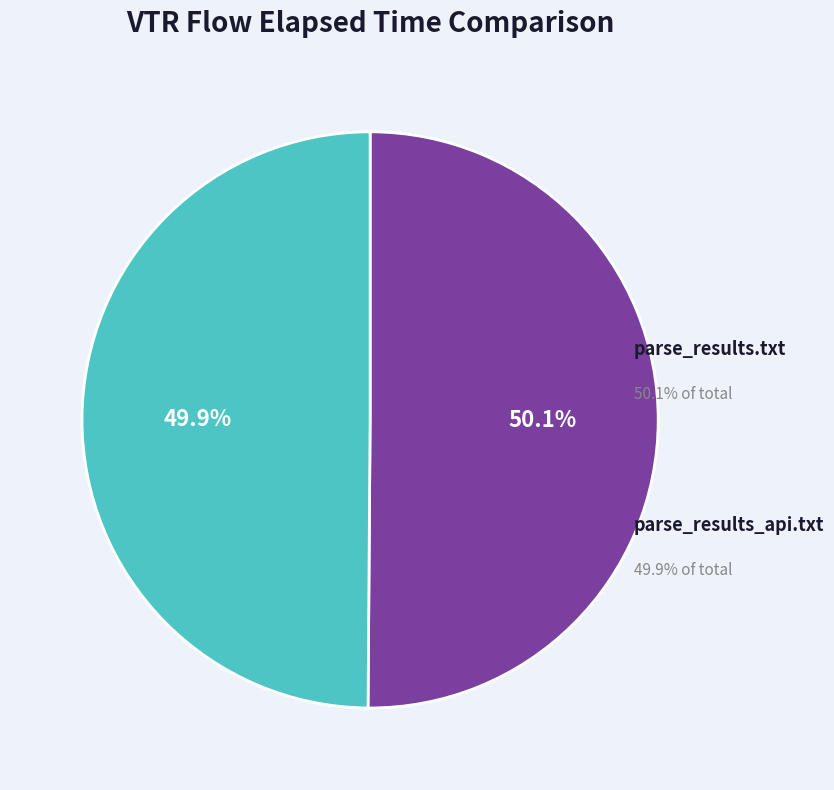

How many segments does this pie chart have?

2